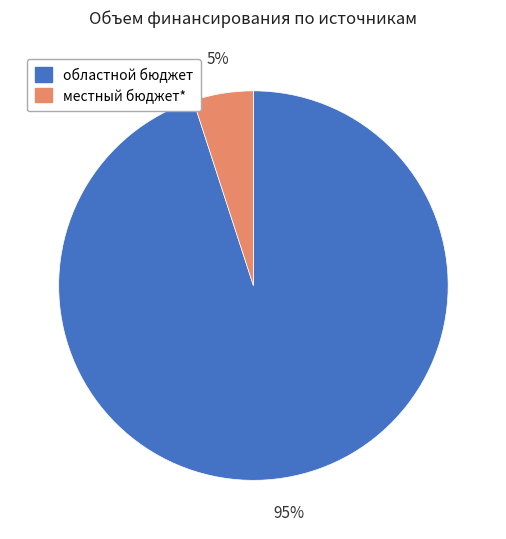

Rank the categories by value from lowest to highest.

местный бюджет*, областной бюджет